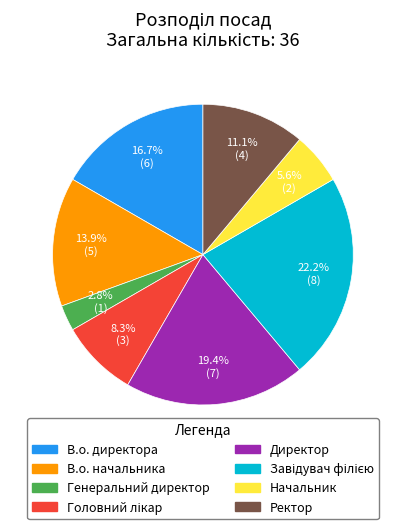

How many slices are in this pie chart?

8